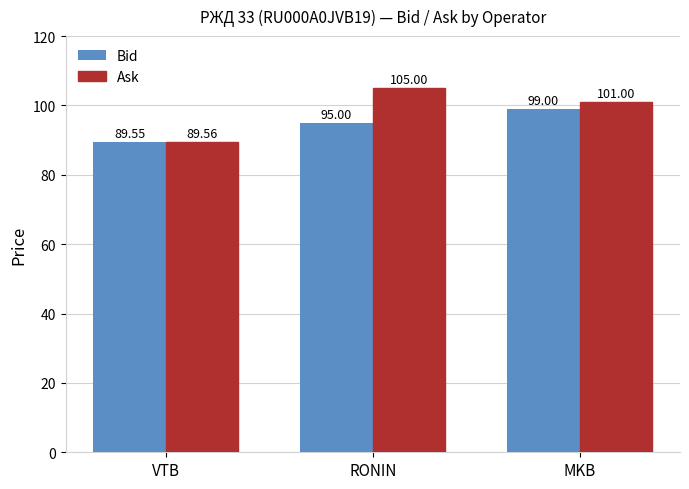

What is the label of the 2nd bar from the left?

RONIN